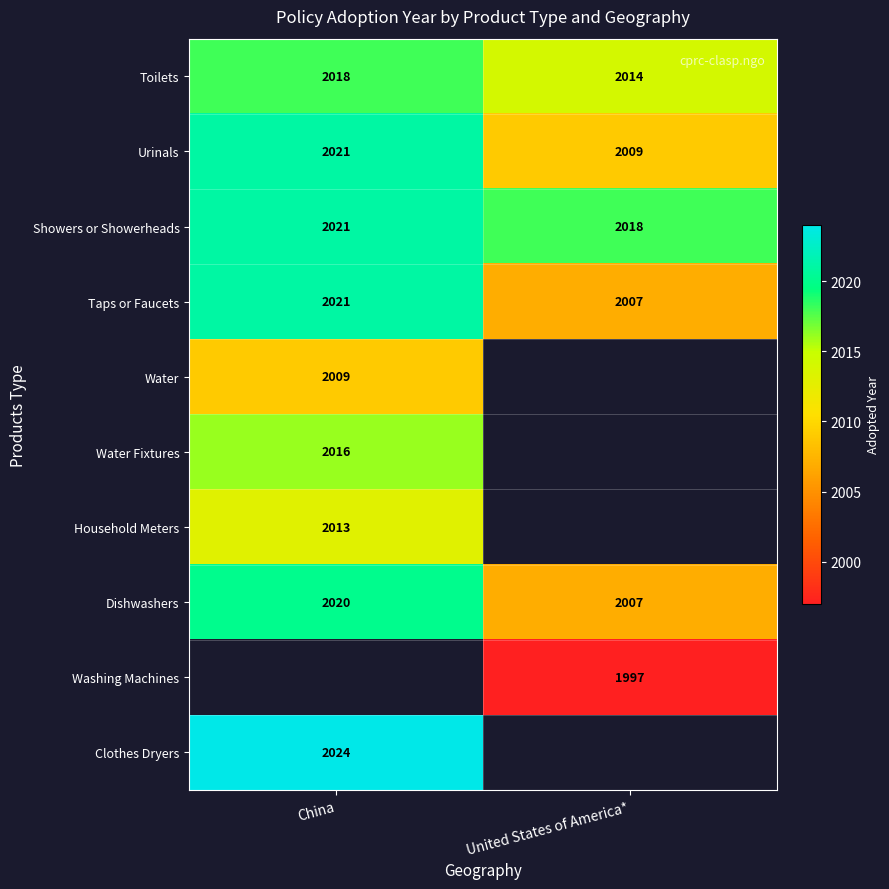

What is the sum of the Urinals values at China and United States of America*?

4030